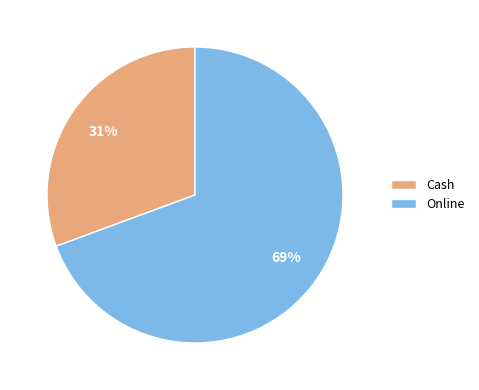

Which has a higher value, Online or Cash?

Online